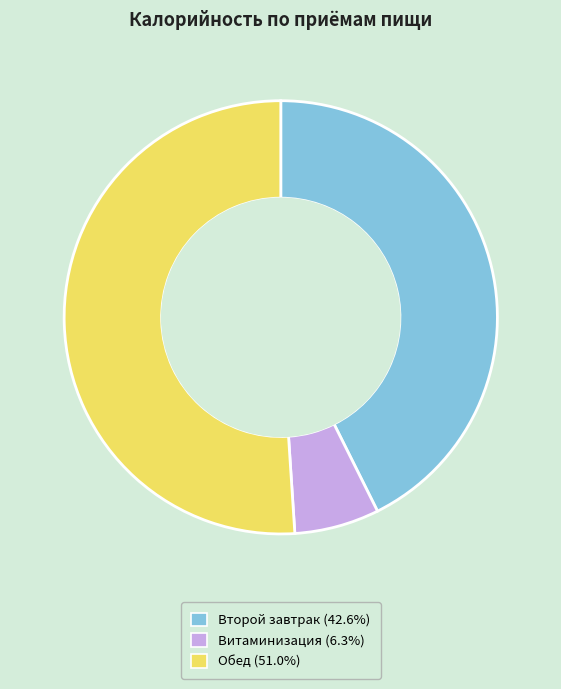

The Витаминизация slice represents 6% of the pie. True or false?

True